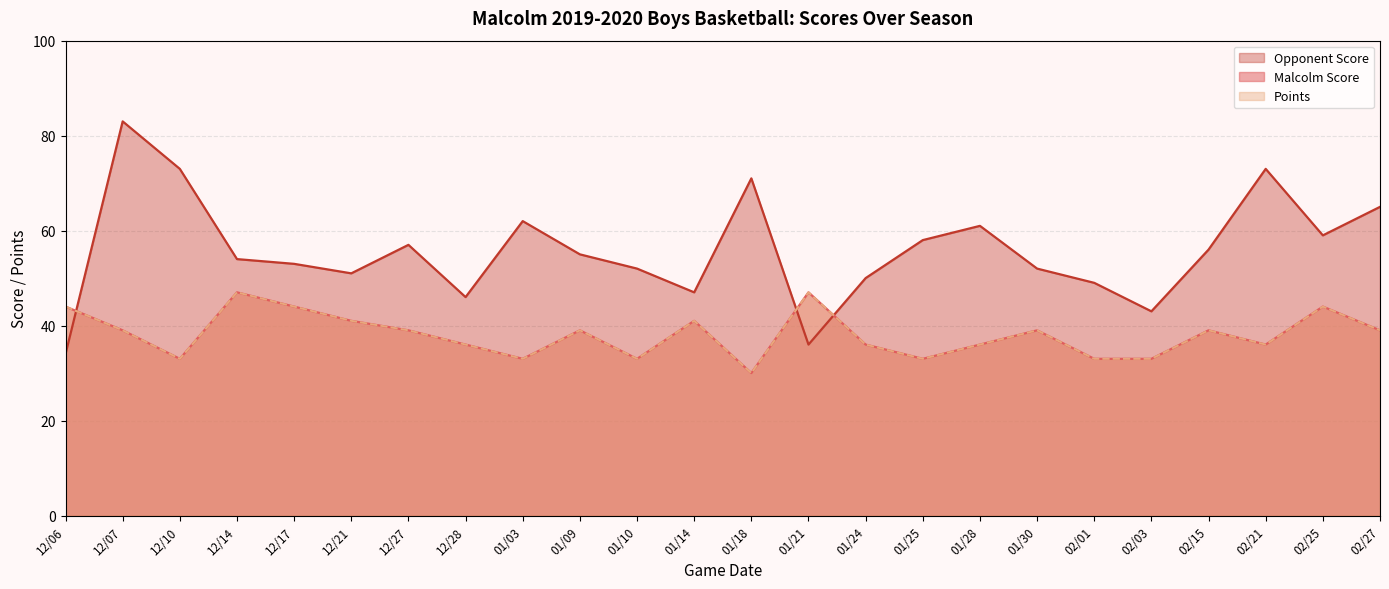

What are all the series names shown in the legend?

Malcolm Score, Opponent Score, Points